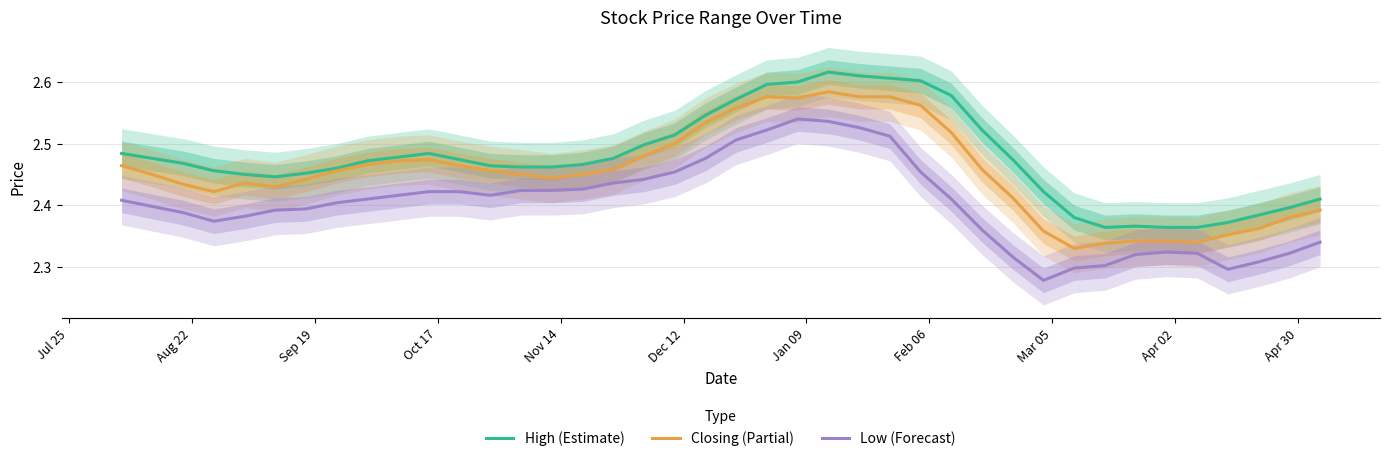

Rank the series by their average value, from lowest to highest.

Low (Forecast), Closing (Partial), High (Estimate)